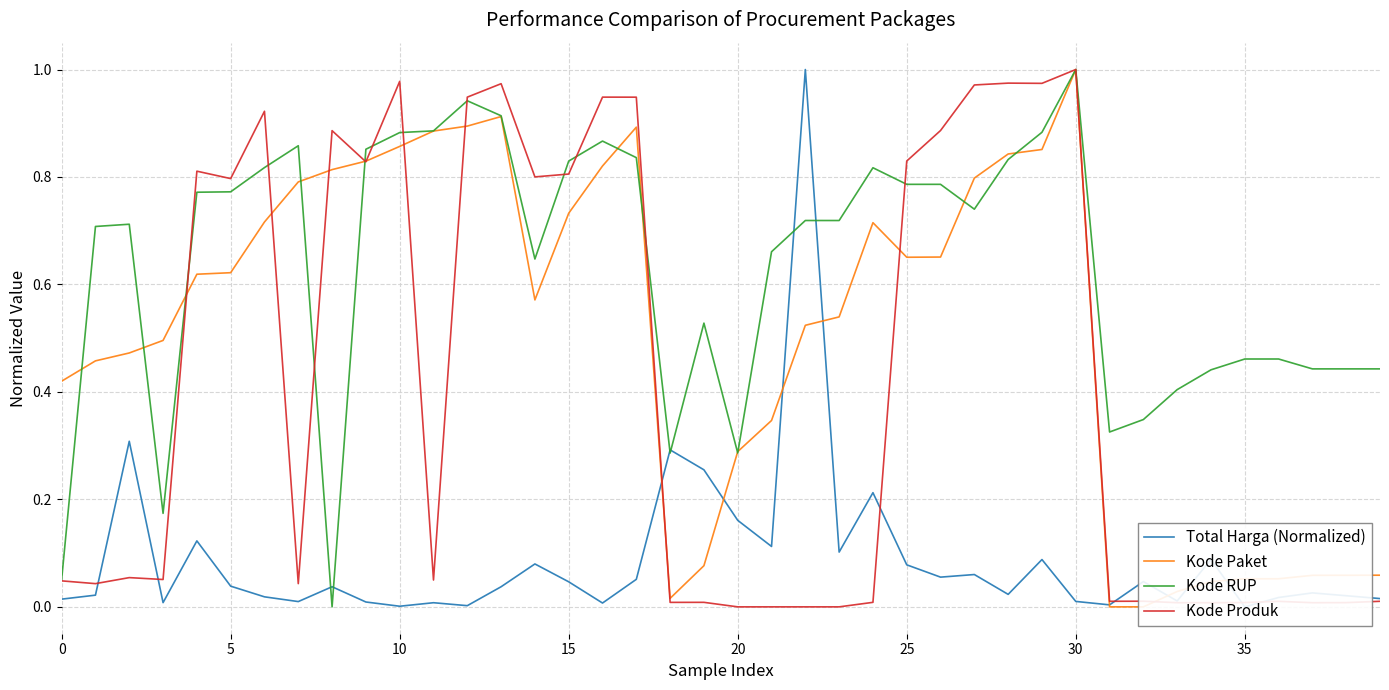

How many positive values does the Kode Produk series have?

39